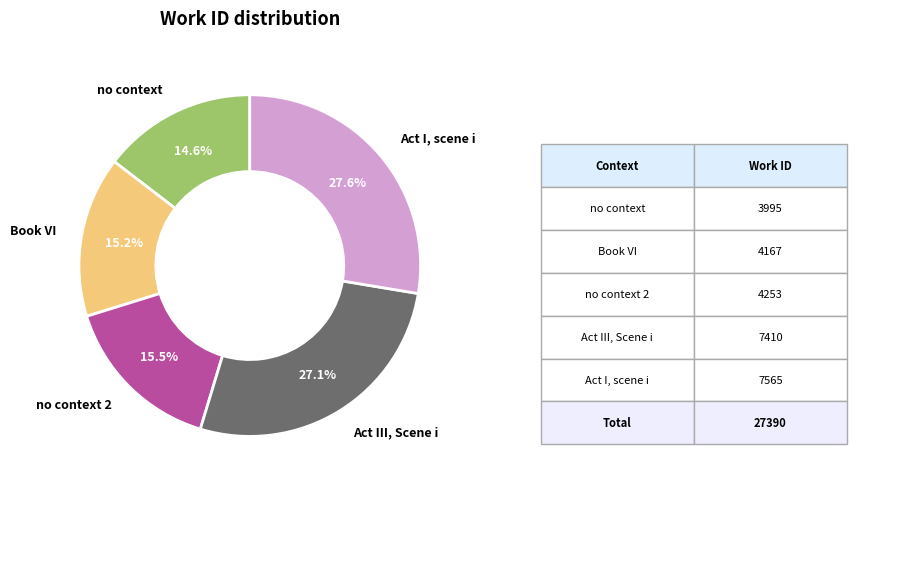

Approximately how many times larger is the value at Book VI compared to Act III, Scene i?

0.6